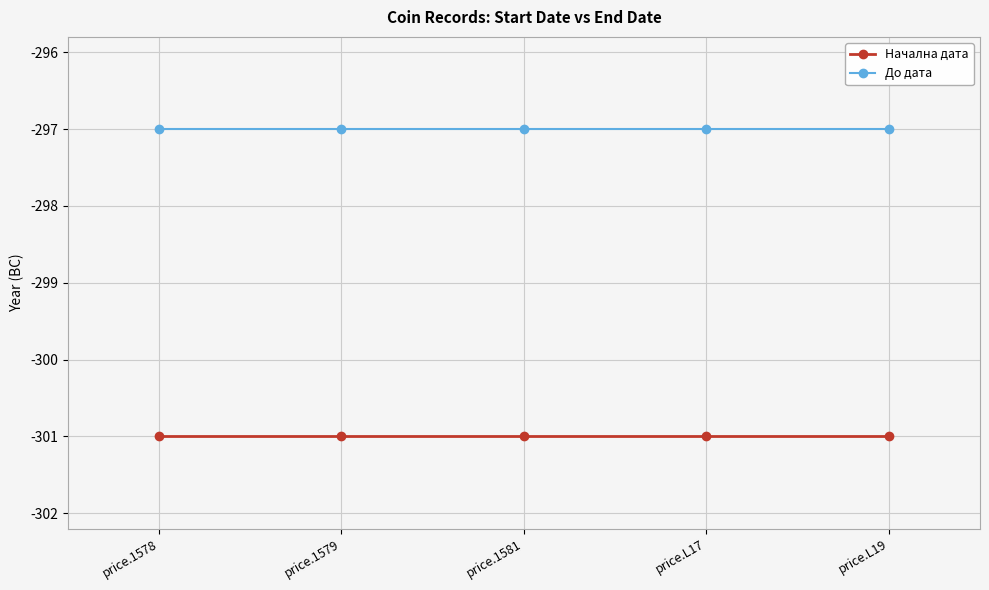

What is the highest value of the Начална дата series?

-301